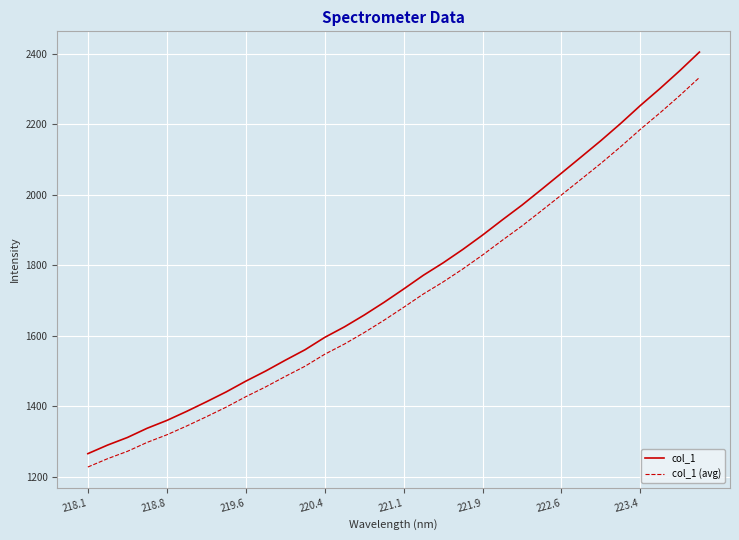

Count the number of data series in this chart.

2